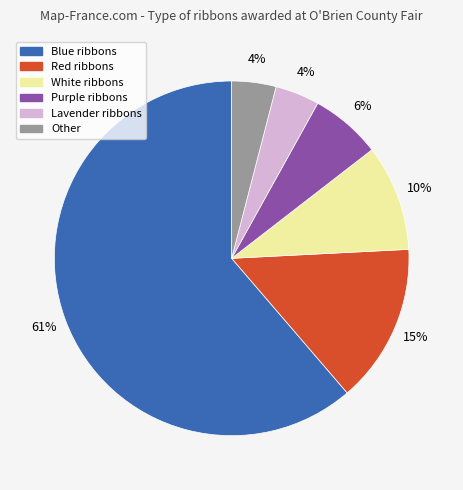

True or false: Blue accounts for 61% of the total.

True